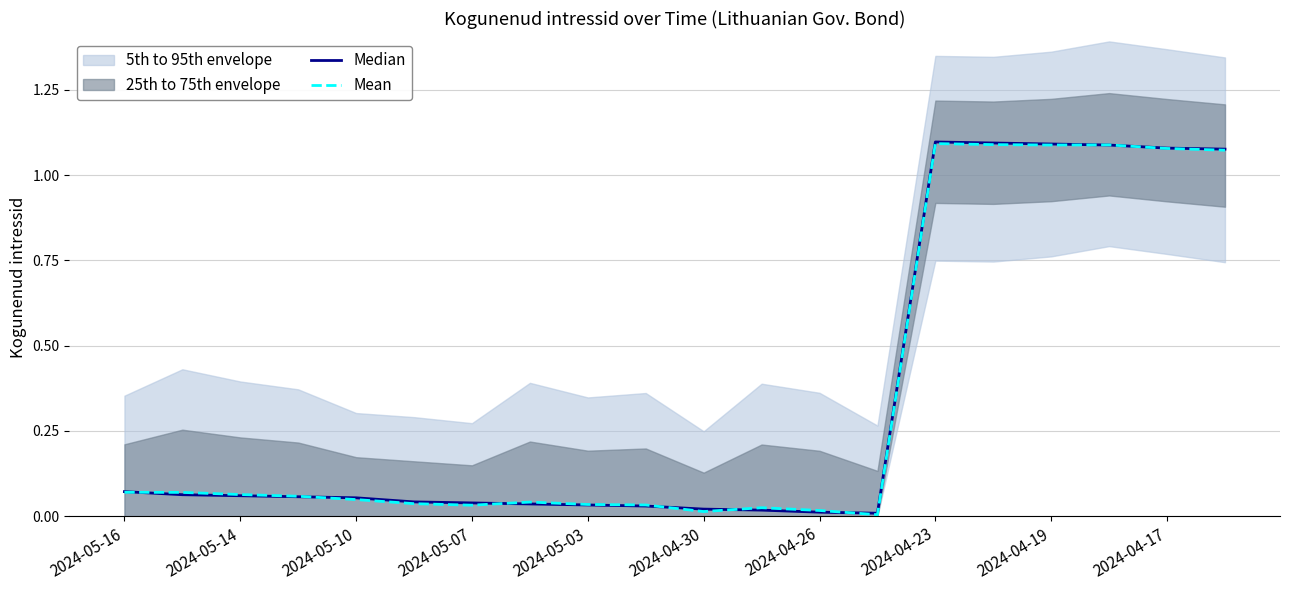

Reading left to right, transcribe all the data shown in this chart.

Median: 0.1	0.1	0.1	0.1	0.1	0.0	0.0	0.0	0.0	0.0	0.0	0.0	0.0	0.0	1.1	1.1	1.1	1.1	1.1	1.1
Mean: 0.1	0.1	0.1	0.1	0.0	0.0	0.0	0.0	0.0	0.0	0.0	0.0	0.0	0.0	1.1	1.1	1.1	1.1	1.1	1.1